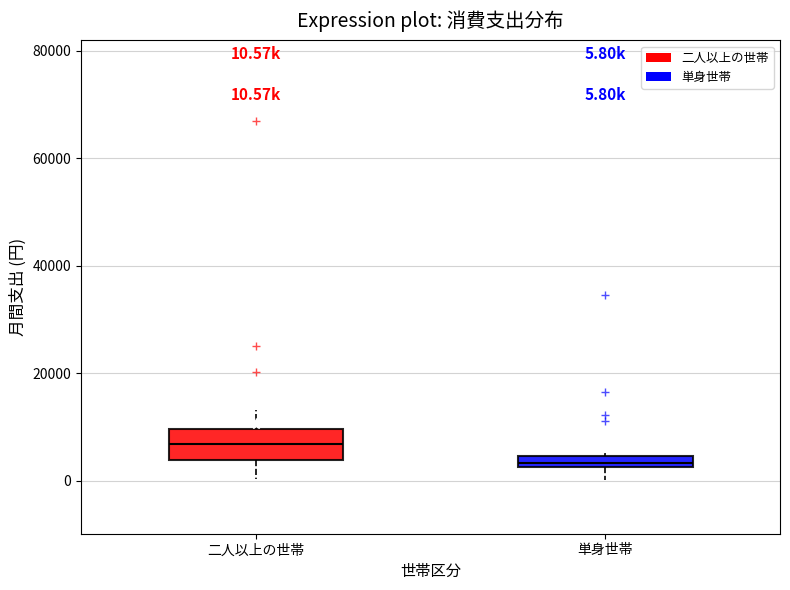

Which box is the tallest, from its lower edge to its upper edge?

二人以上の世帯